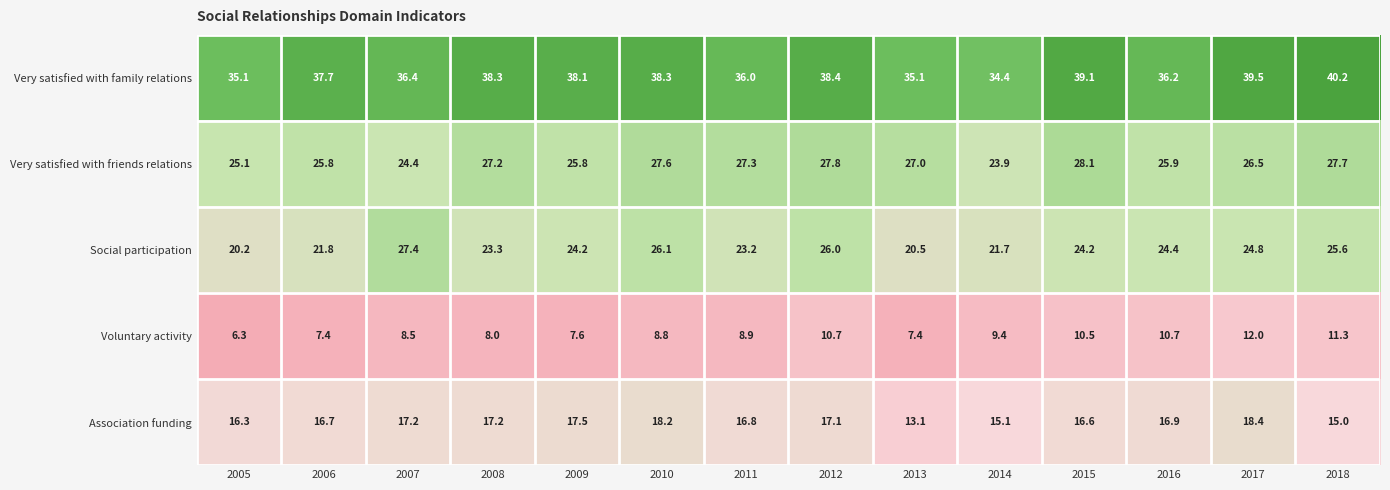

Rank the series at 2014 from highest to lowest value.

Very satisfied with family relations, Very satisfied with friends relations, Social participation, Association funding, Voluntary activity